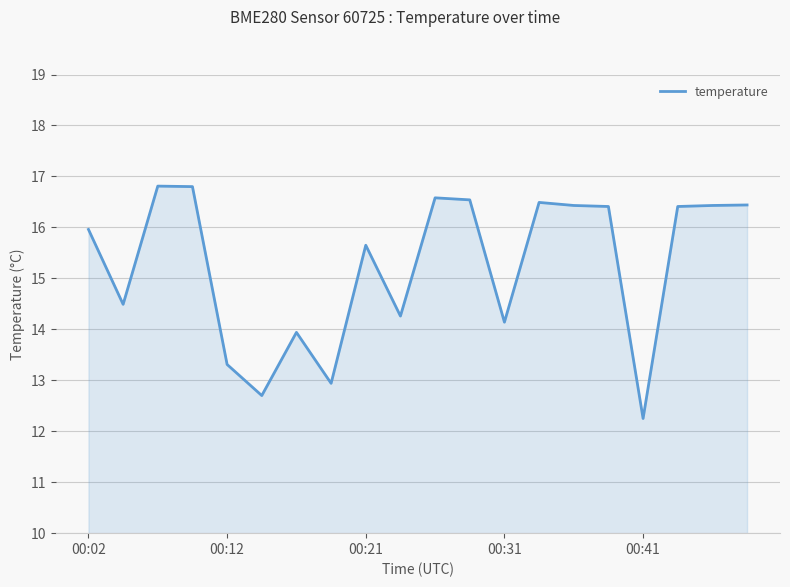

What is the maximum value shown in the chart?

16.8